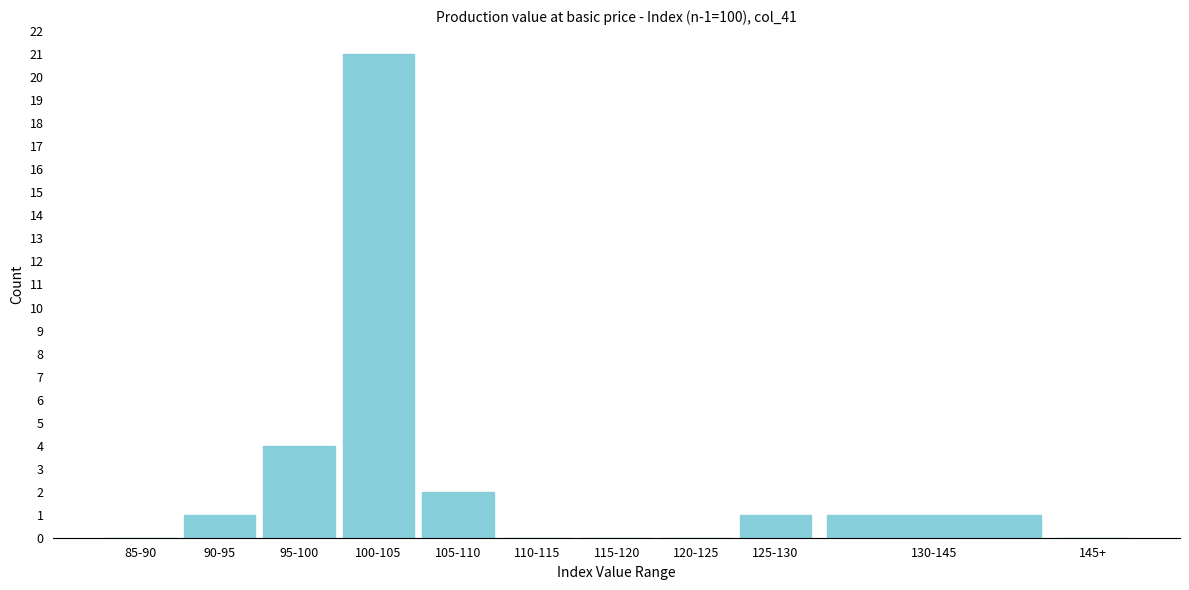

Reading right to left, extract all data points from this chart.

145+=0	130-145=1	125-130=1	120-125=0	115-120=0	110-115=0	105-110=2	100-105=21	95-100=4	90-95=1	85-90=0